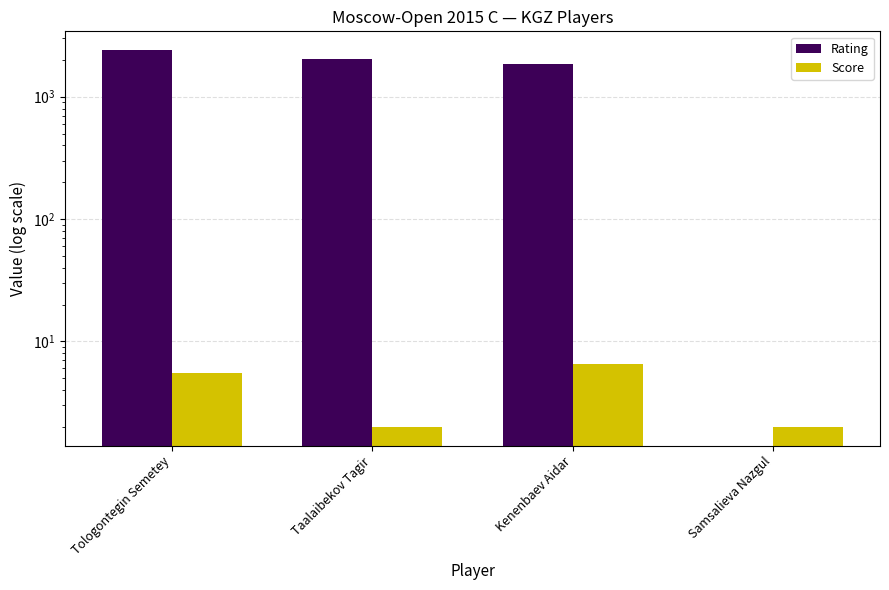

Which series has the largest total across all categories?

Rating